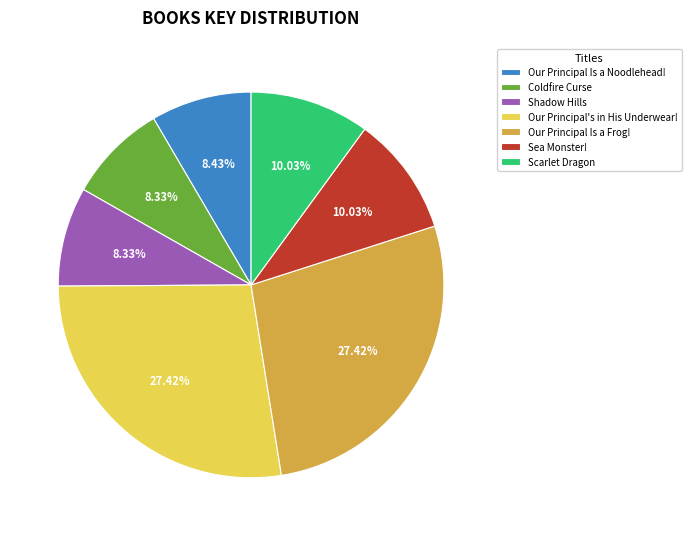

Is it true that Scarlet Dragon is 19% of the pie?

False